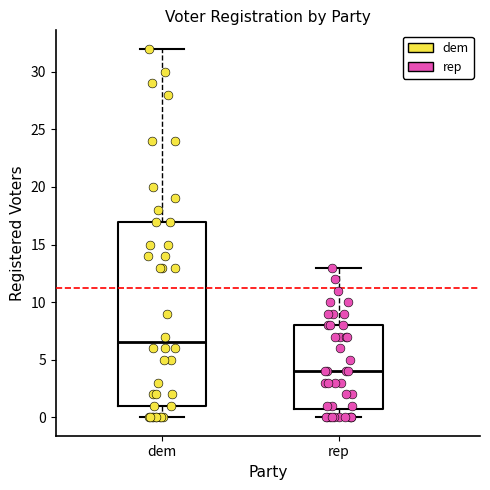

Which box's median line is the lowest?

rep